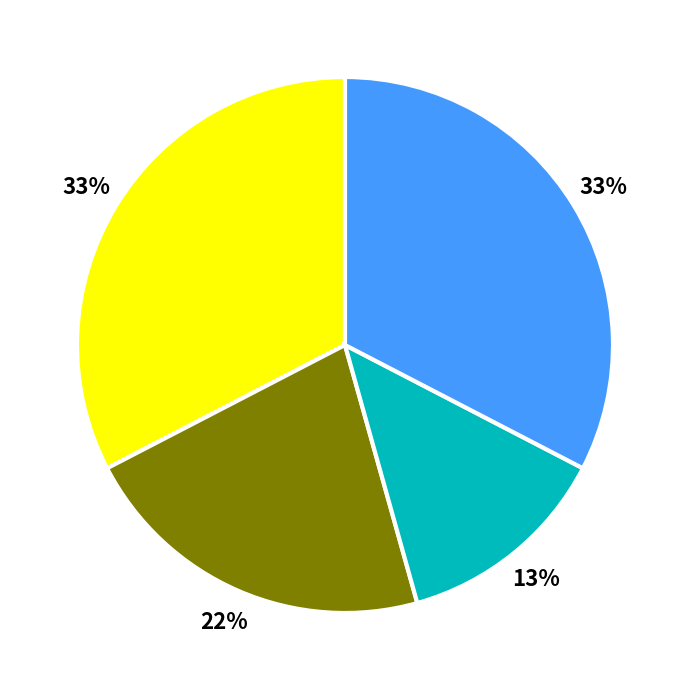

To the nearest percent, what is the average slice percentage?

25%